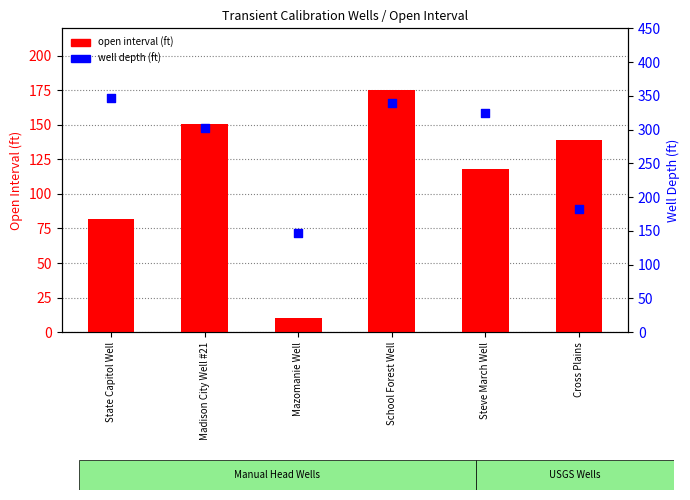

Which series has the largest Y range (max minus min)?

well depth (ft)